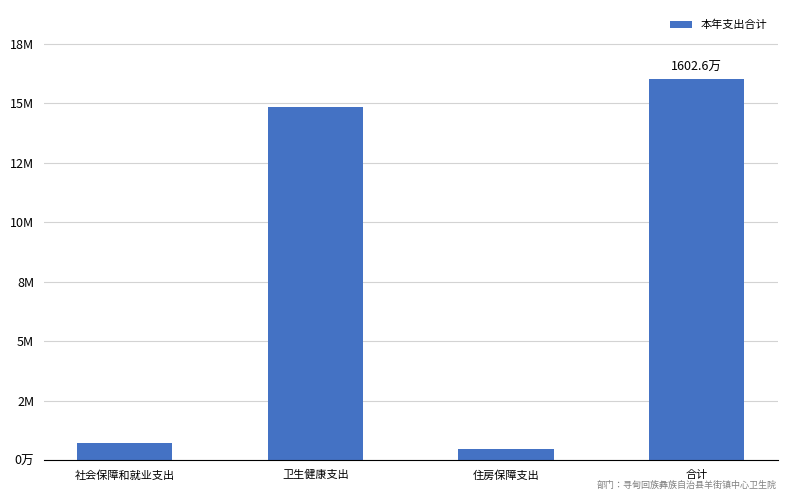

What is the label of the 1st bar from the right?

合计